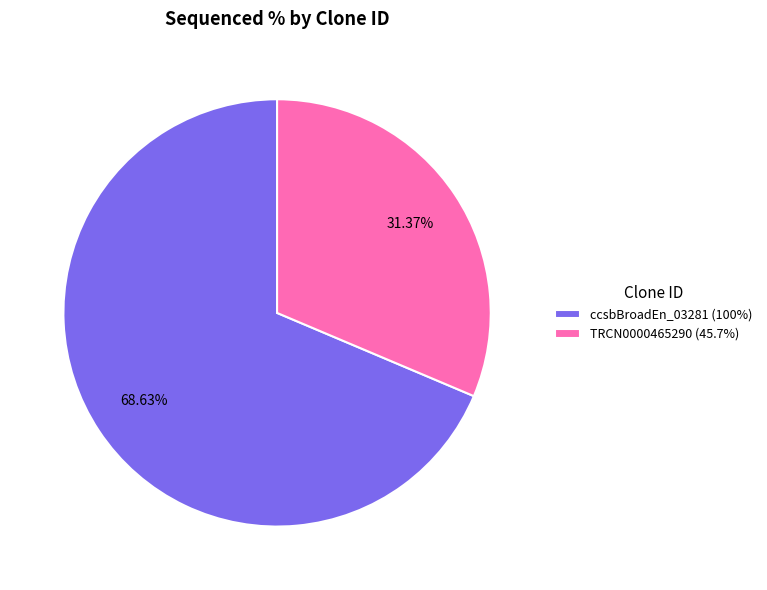

What is the ratio of the value at TRCN0000465290 (45.7%) to the value at ccsbBroadEn_03281 (100%)?

0.5